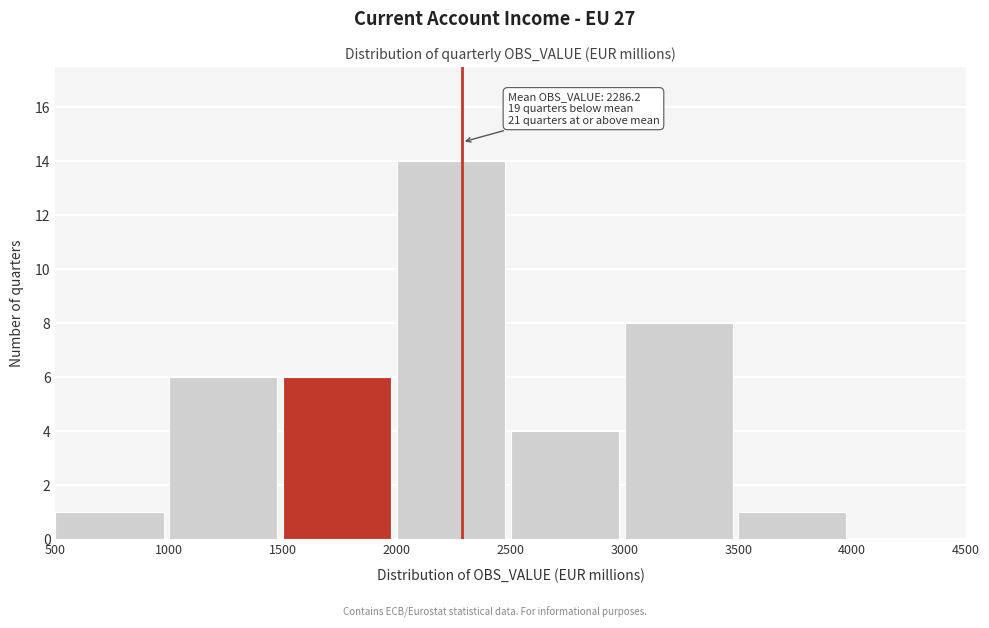

Which range on the x-axis has the tallest bar?

2000 to 2500